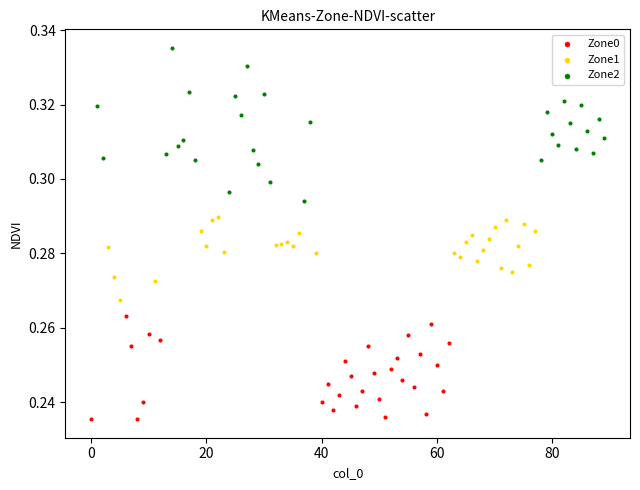

Which series reaches the minimum Y coordinate?

Zone0